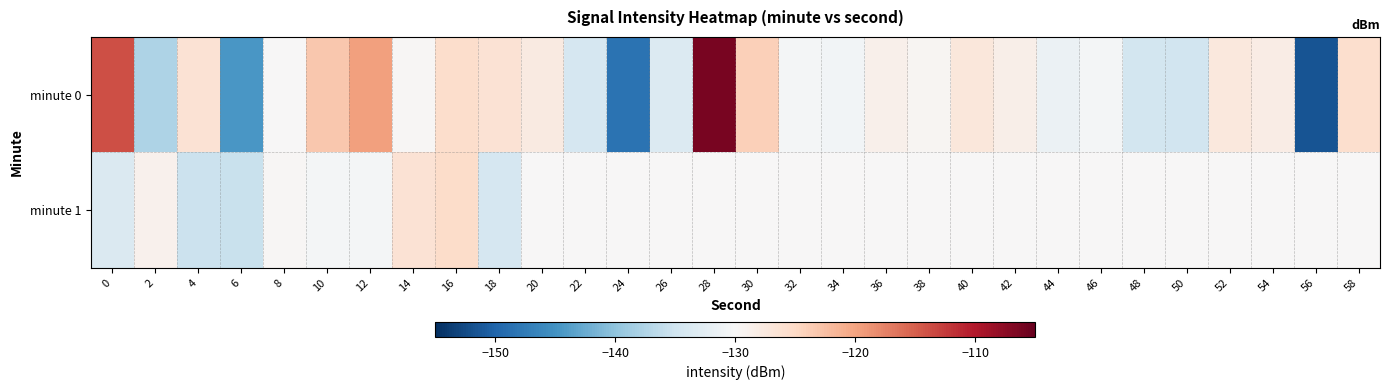

List the series in order of their overall mean, lowest first.

minute 1, minute 0